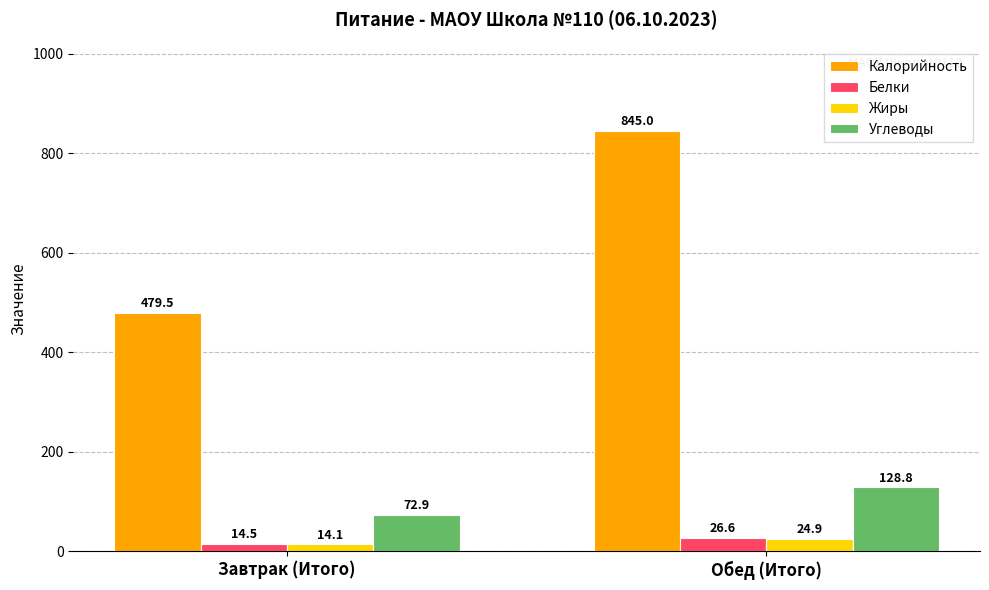

How many bars are there in total?

8